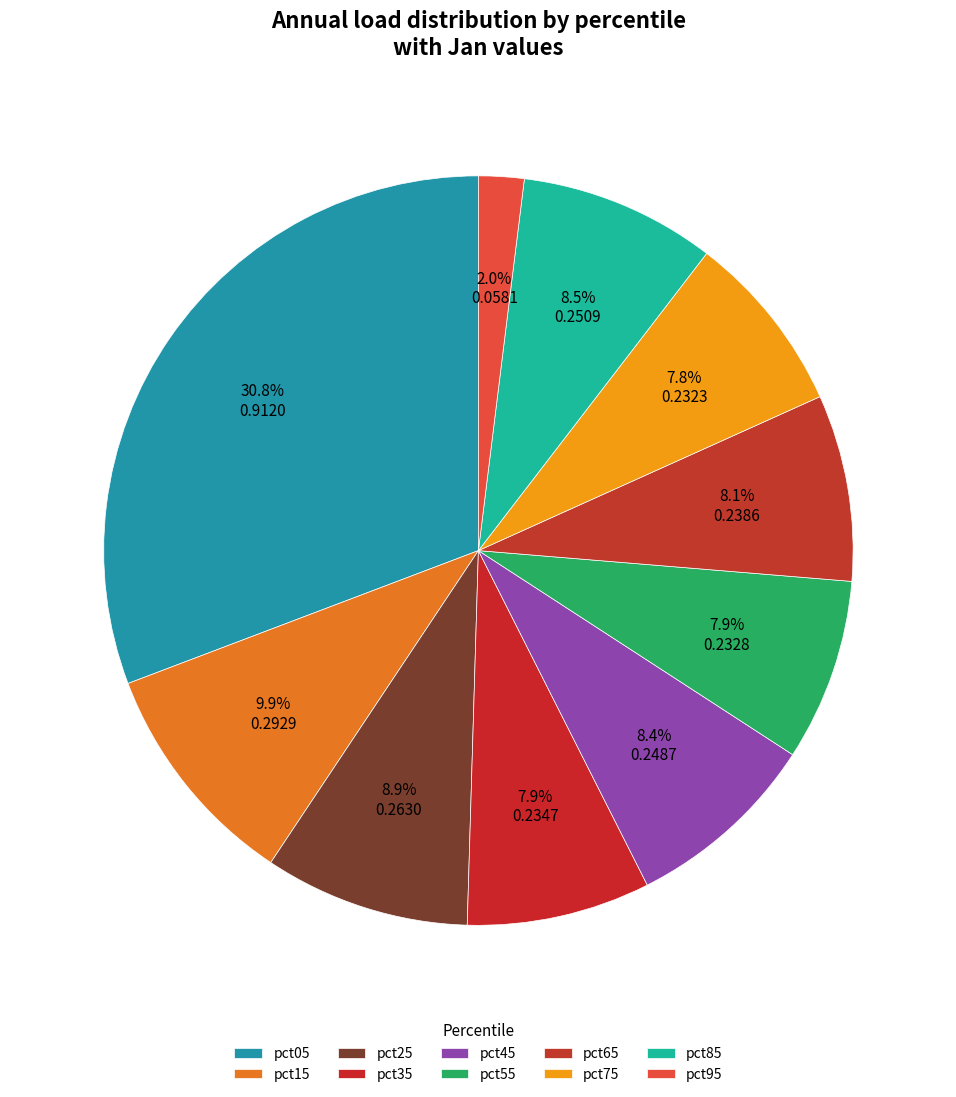

How many segments does this pie chart have?

10